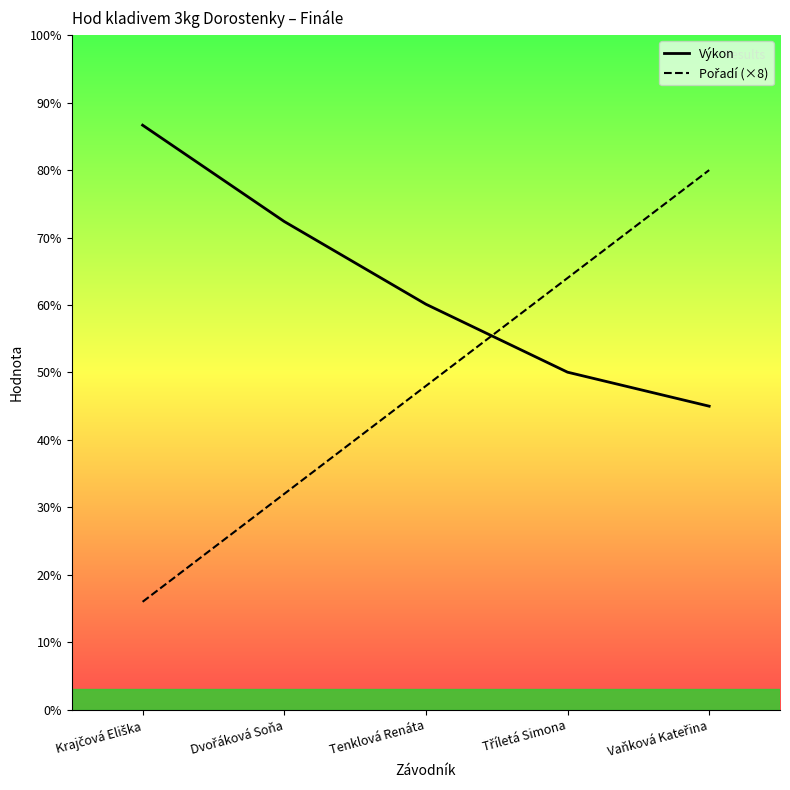

Reading left to right, what are all the values shown in this chart?

Výkon: Krajčová Eliška=43.3	Dvořáková Soňa=36.2	Tenklová Renáta=30.1	Tříletá Simona=25.0	Vaňková Kateřina=22.5
Pořadí (×8): Krajčová Eliška=8.0	Dvořáková Soňa=16.0	Tenklová Renáta=24.0	Tříletá Simona=32.0	Vaňková Kateřina=40.0